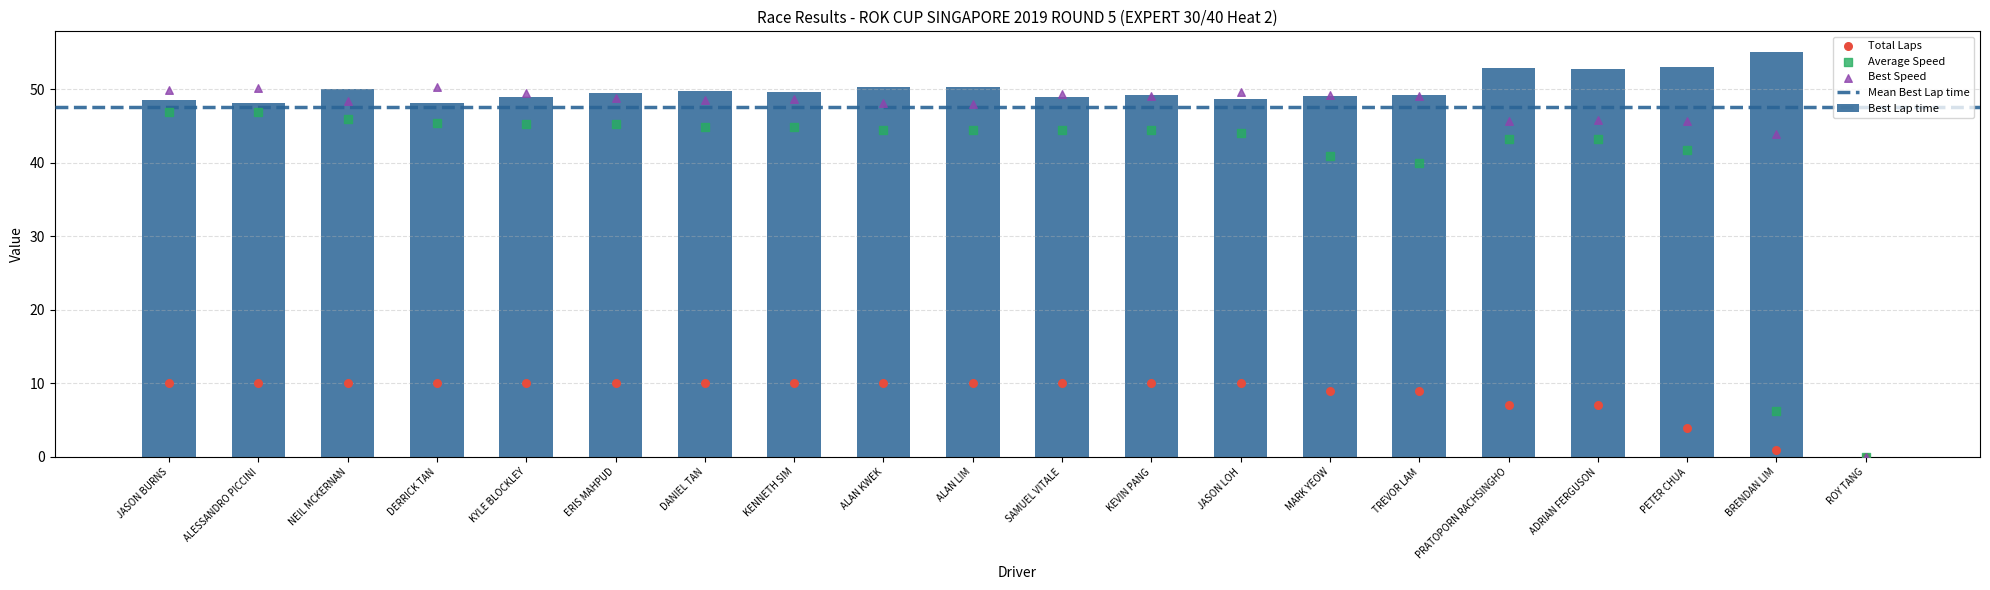

Which series has the largest total across all categories?

Best Lap time